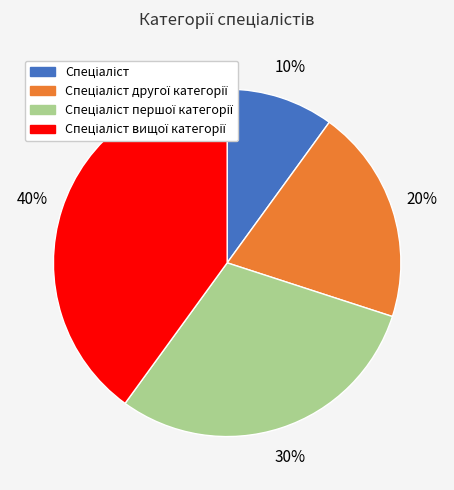

To the nearest percent, what is the average slice percentage?

25%